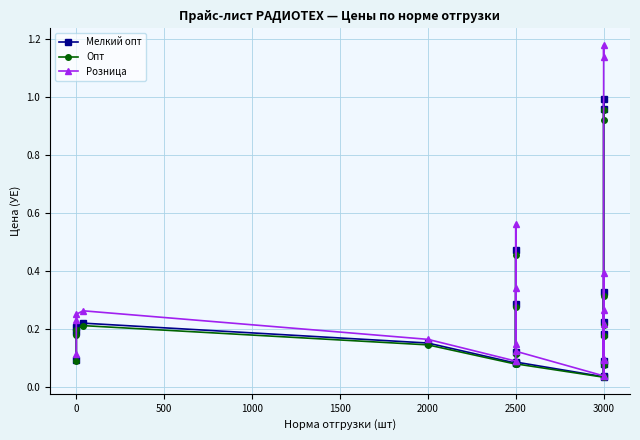

How many data points does each series have?

20